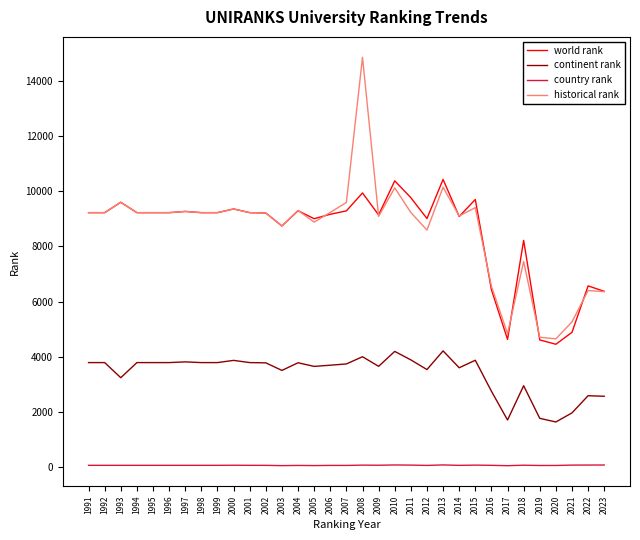

What is the lowest value of the continent rank series?

1631.0